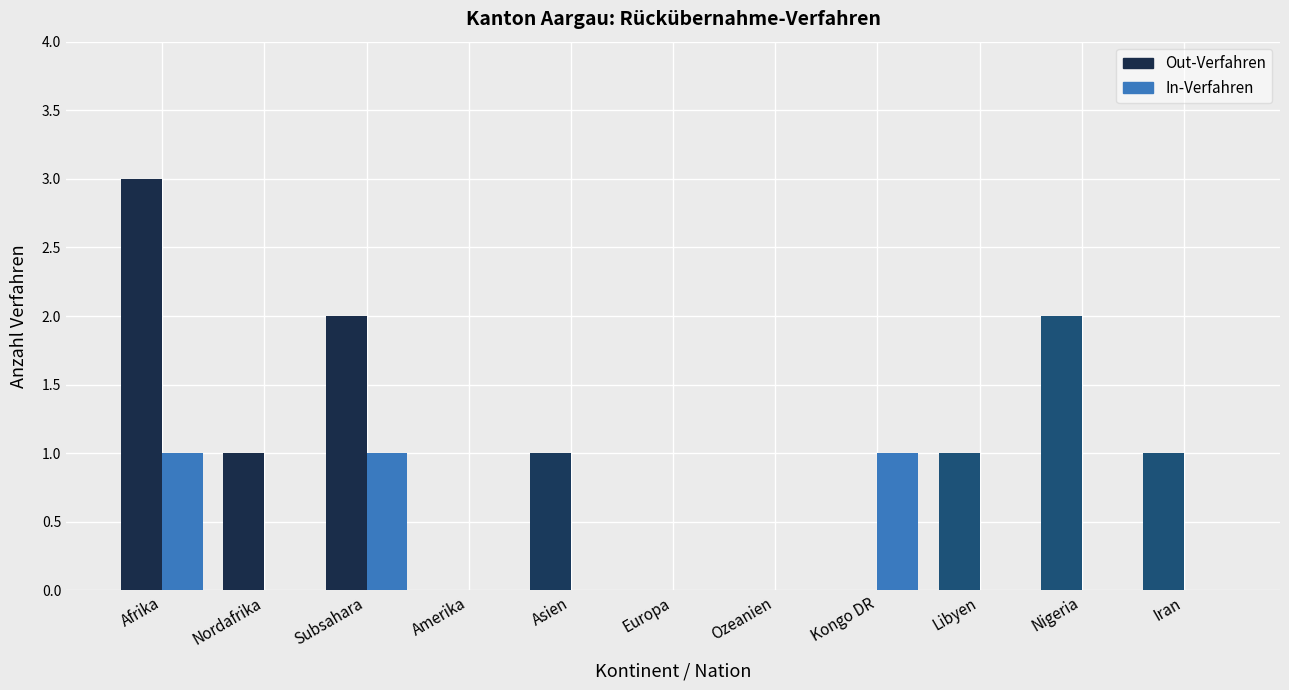

Count the number of categories in the chart.

11